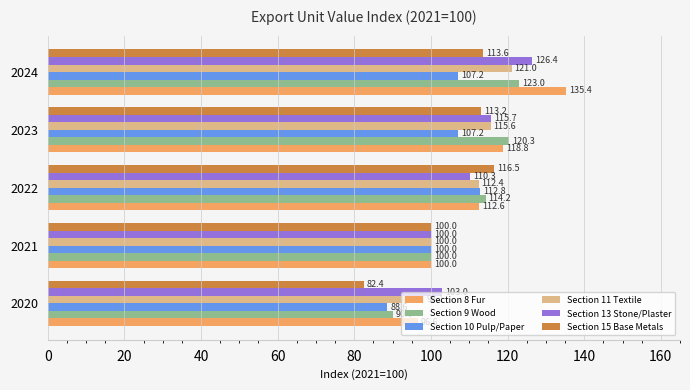

The value of Section 10 Pulp/Paper at 2024 is 155.1. True or false?

False